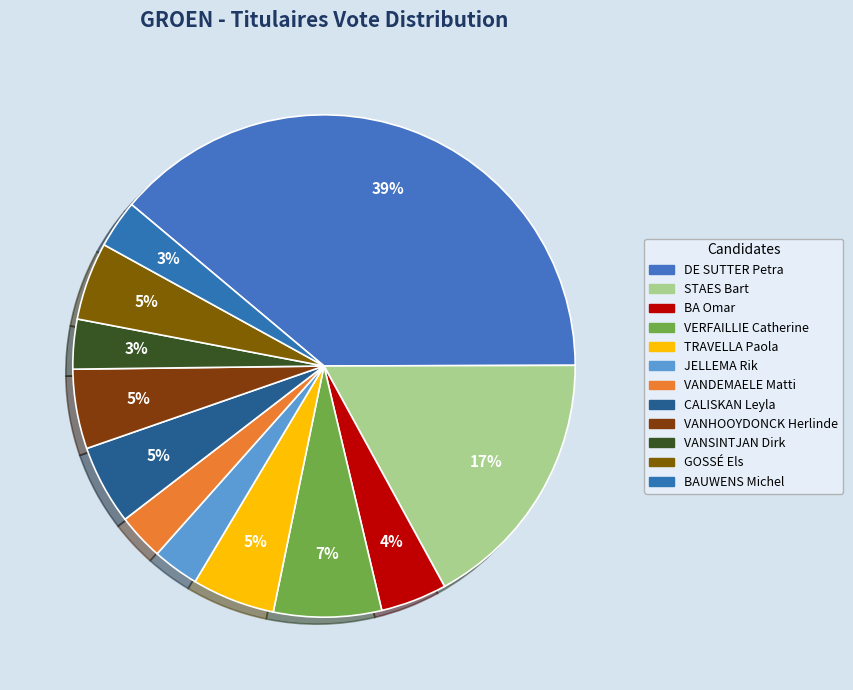

What percentage is the VANSINTJAN Dirk slice, to the nearest percent?

3%